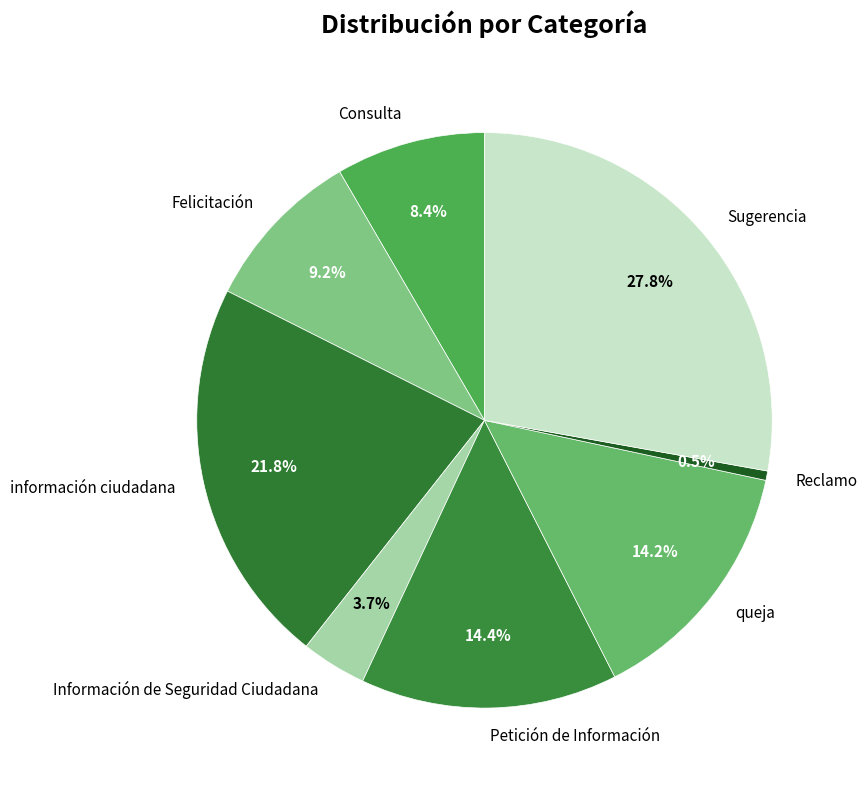

Is it true that Sugerencia is 28% of the pie?

True